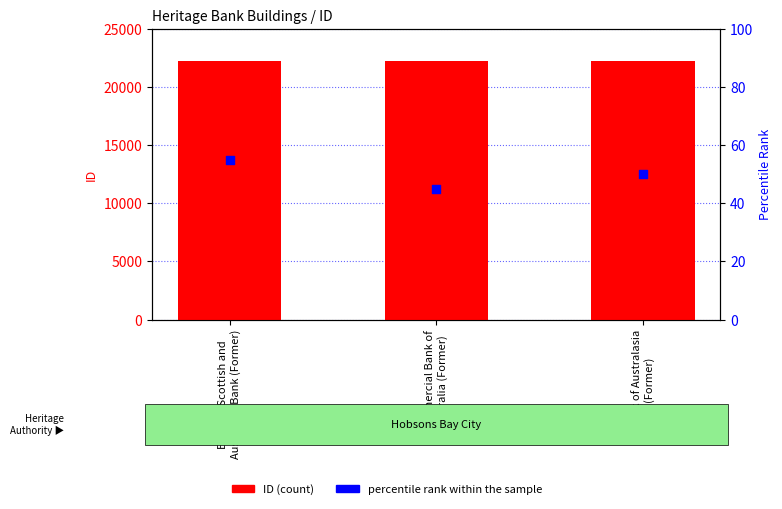

Is the value of ID (count) at Bank of Australasia
(Former) greater than the value of percentile rank within the sample at English, Scottish and
Australian Bank (Former)?

Yes